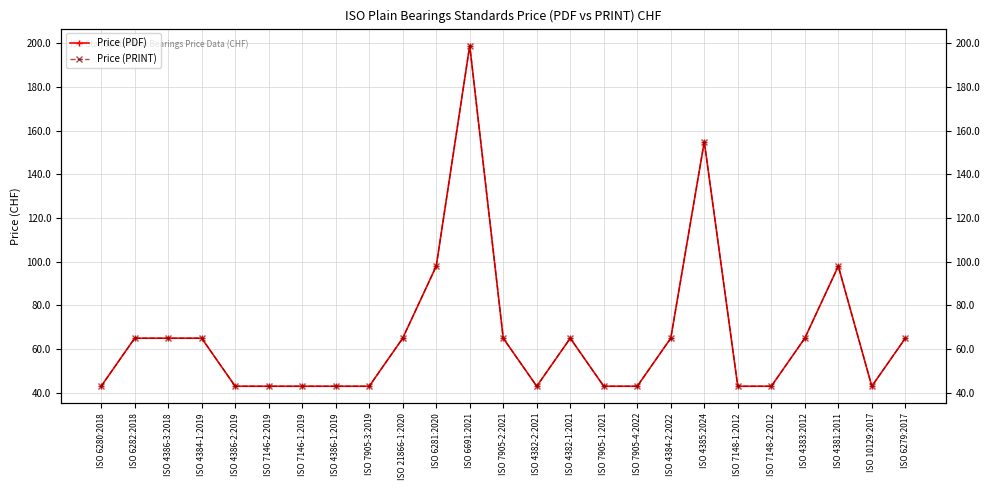

Reading right to left, list all the values displayed in this chart.

Price (PDF): 65	43	98	65	43	43	155	65	43	43	65	43	65	199	98	65	43	43	43	43	43	65	65	65	43
Price (PRINT): 65	43	98	65	43	43	155	65	43	43	65	43	65	199	98	65	43	43	43	43	43	65	65	65	43